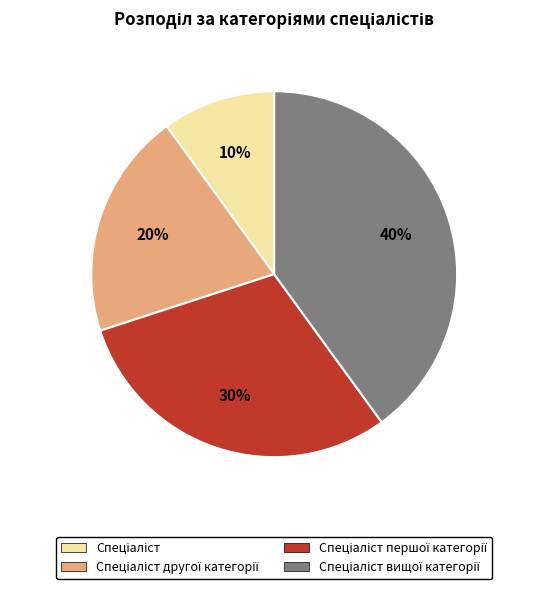

To the nearest percent, what is the average slice percentage?

25%